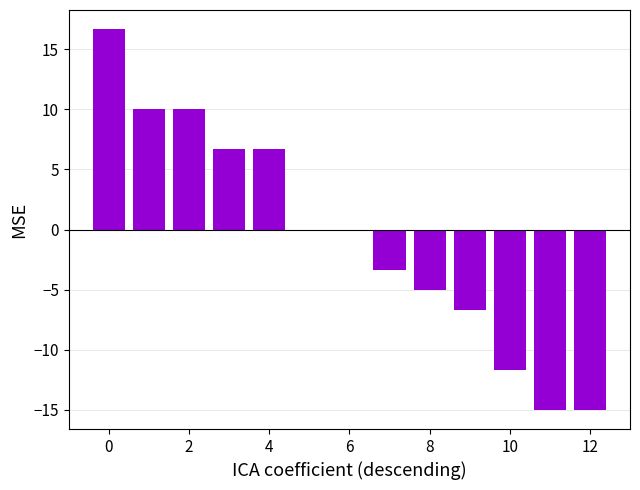

What is the greatest value displayed?

16.7